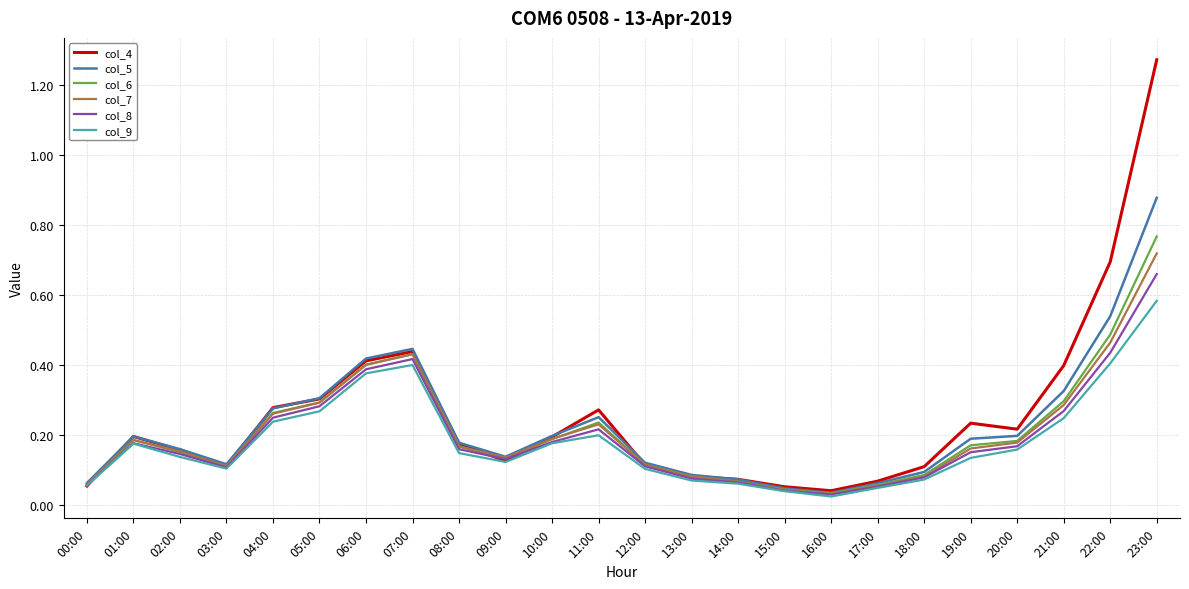

The value of col_8 at 06:00 is 0.4. True or false?

True